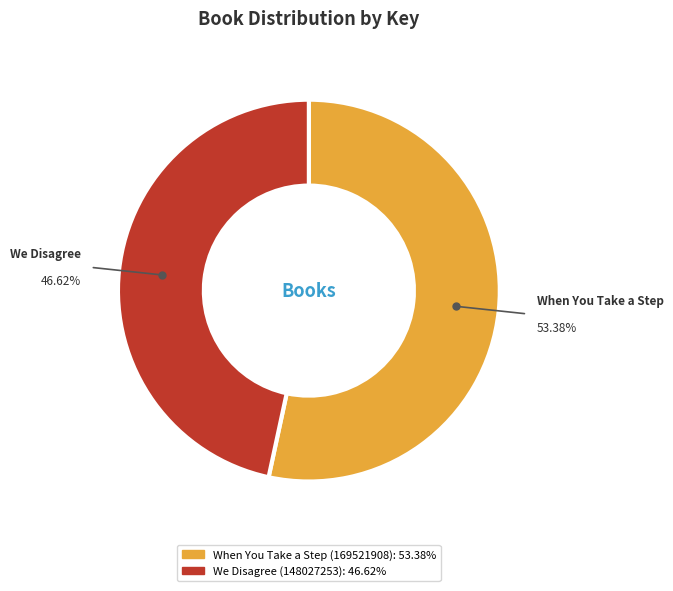

To the nearest percent, what is the average slice percentage?

50%